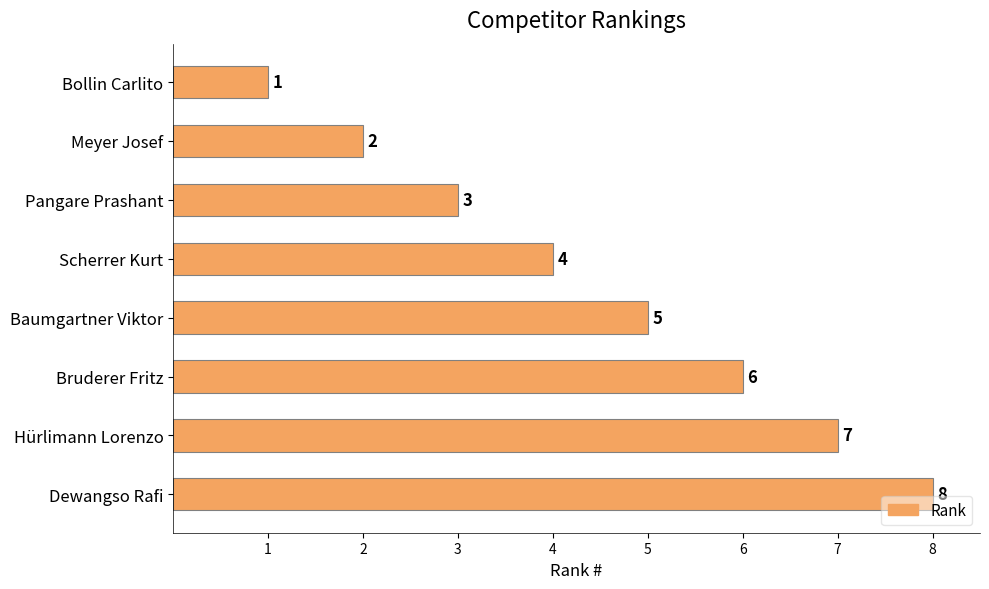

At which category does the chart reach its peak across all series?

Dewangso Rafi